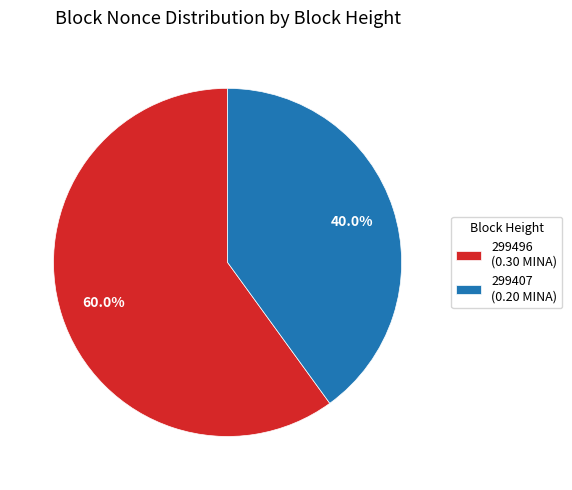

Is 299496 (0.30 MINA) the majority of the pie?

Yes